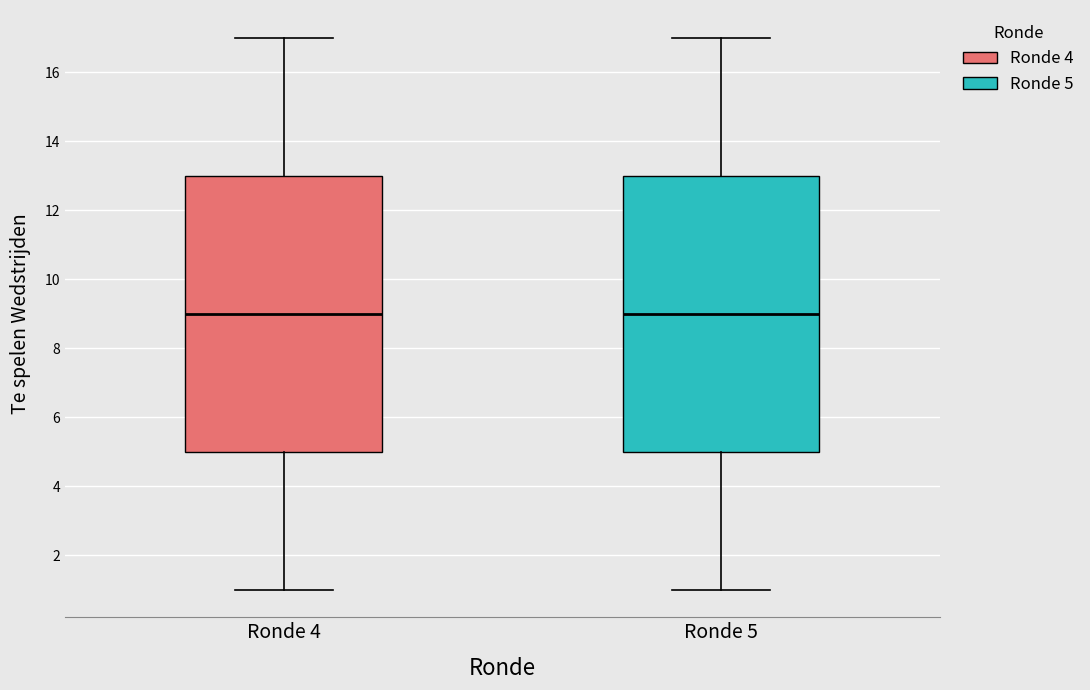

Reading left to right, read every box against the y-axis: the position of its median line, the range the box covers, and the ends of its whiskers. The values are not printed on the chart, so give them approximately, as read against the axis.

Ronde 4: median 9, box 5 to 13, whiskers 1 to 17
Ronde 5: median 9, box 5 to 13, whiskers 1 to 17